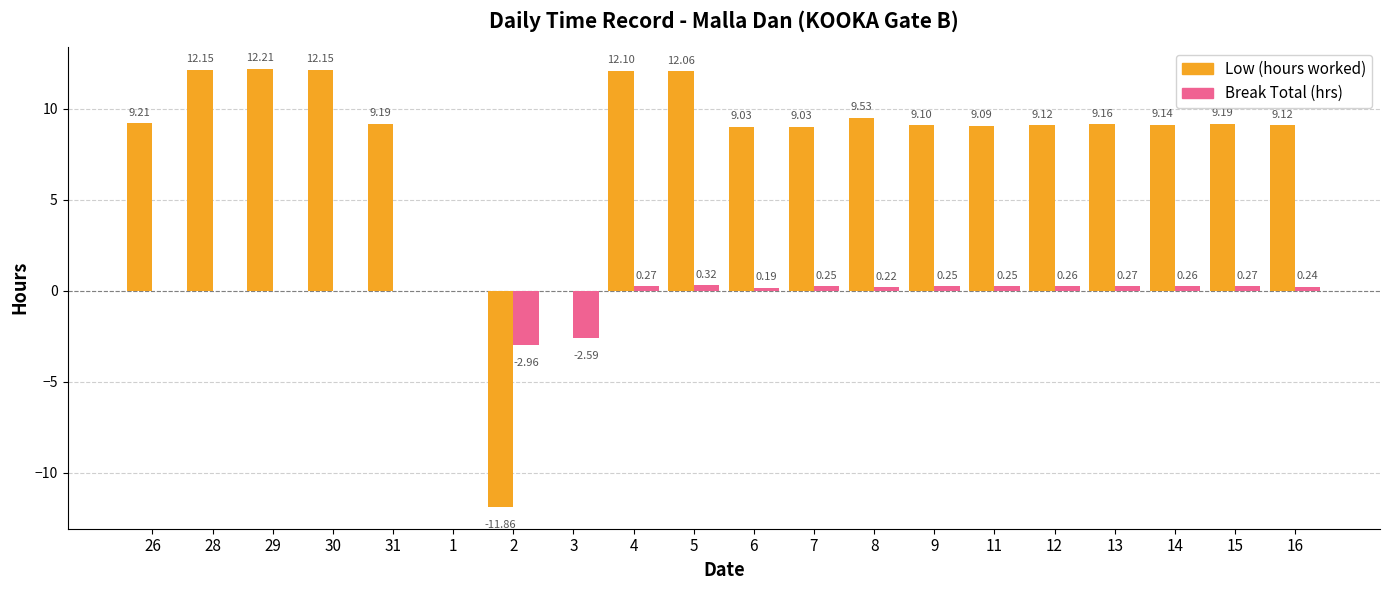

What is the total value across all series at 26?

9.2